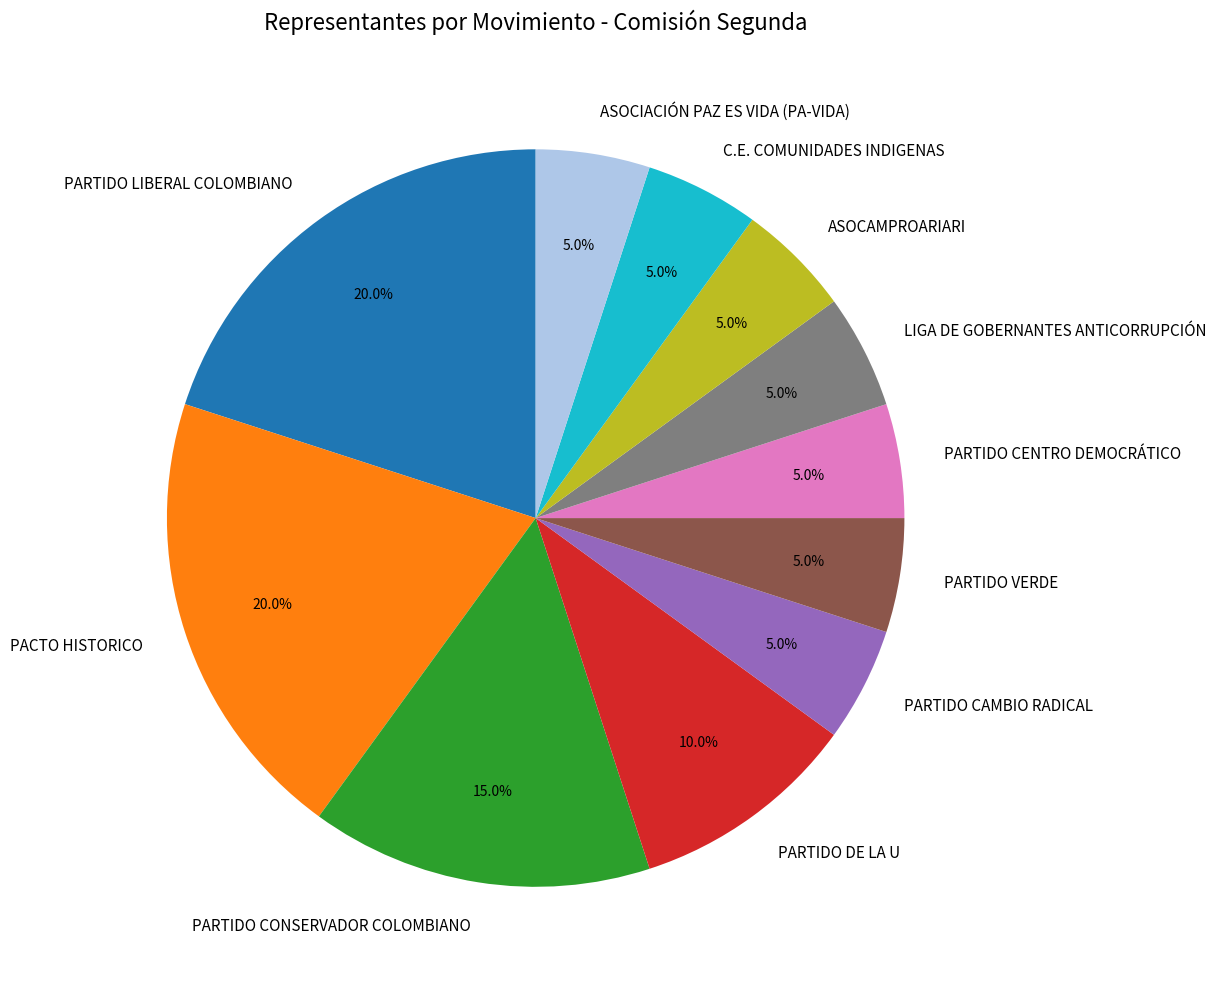

How much of the chart is everything except PARTIDO VERDE?

95.0%